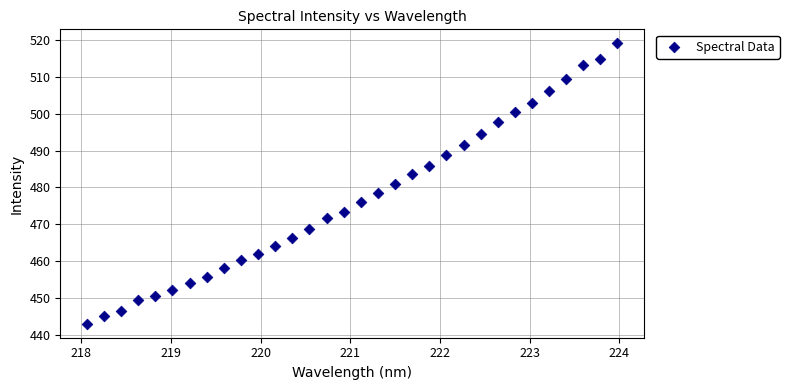

What is the range of Y values (max minus min)?

75.9